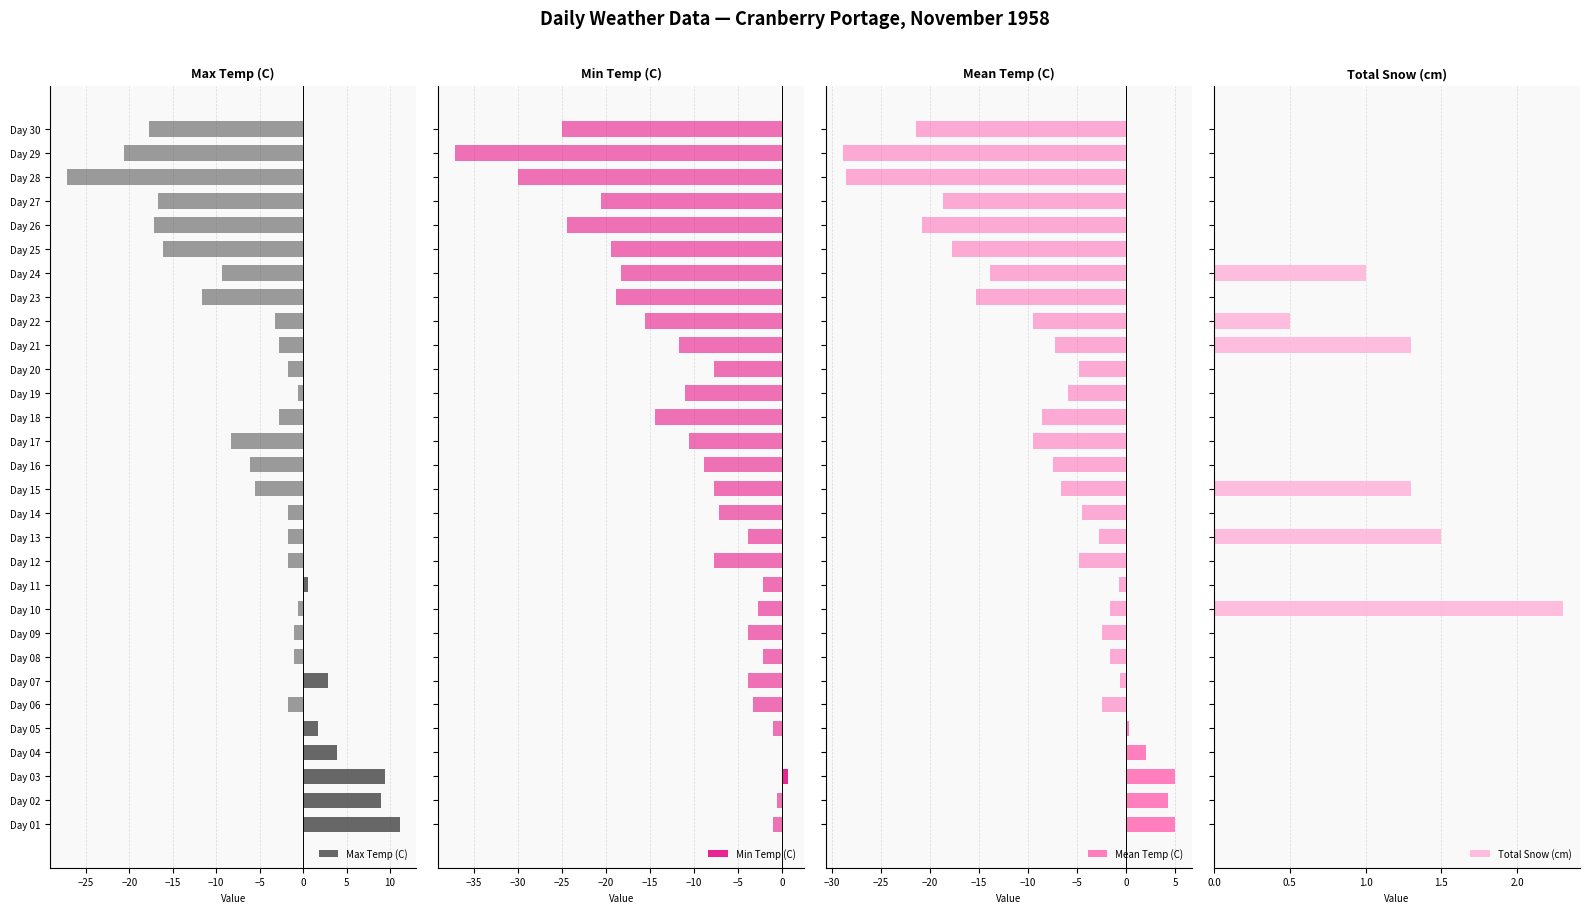

Count the number of data series in this chart.

4